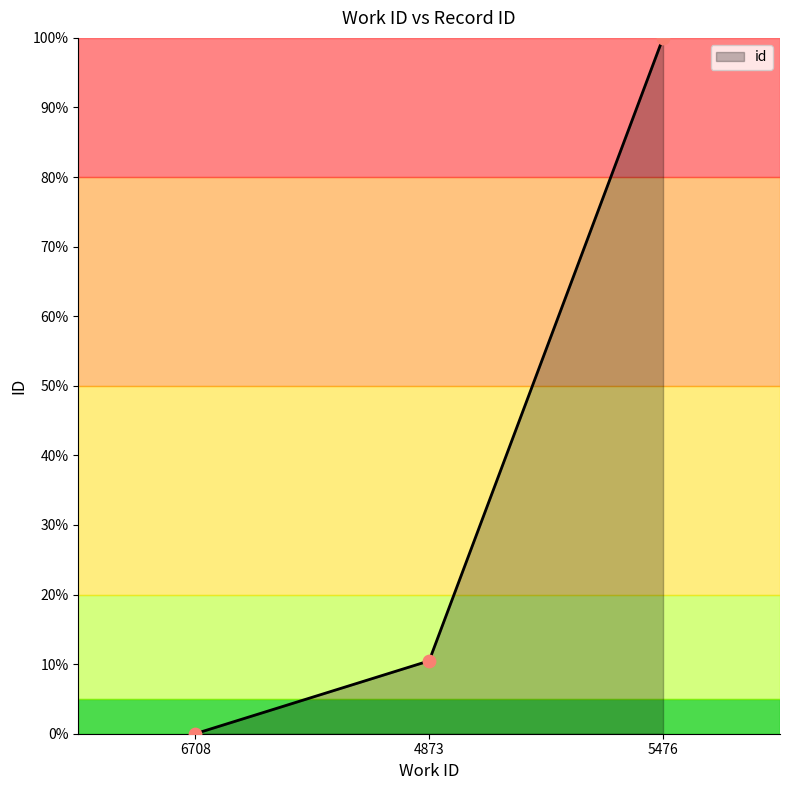

What is the change in value from 6708 to 5476?

+100.0